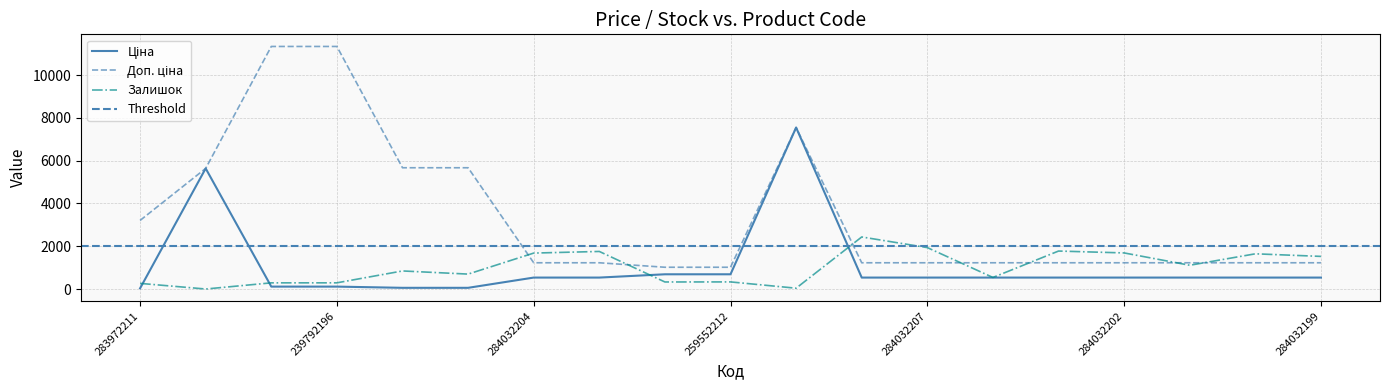

Reading left to right, extract all data points from this chart.

Ціна: 283972211=32.0	10832185=5636.0	239792197=113.3	239792196=113.3	239752197=56.7	239752196=56.7	284032204=535.4	284032203=535.4	259552213=689.1	259552212=689.1	284392211=7545.9	284032208=535.4	284032207=535.4	284032206=535.4	284032205=535.4	284032202=535.4	284032201=535.4	284032200=535.4	284032199=535.4
Доп. ціна: 283972211=3205.0	10832185=5636.0	239792197=11334.0	239792196=11334.0	239752197=5667.0	239752196=5667.0	284032204=1227.2	284032203=1227.2	259552213=1017.8	259552212=1017.8	284392211=7545.9	284032208=1227.2	284032207=1227.2	284032206=1227.2	284032205=1227.2	284032202=1227.2	284032201=1227.2	284032200=1227.2	284032199=1227.2
Залишок: 283972211=264.0	10832185=1.0	239792197=289.0	239792196=290.0	239752197=845.0	239752196=698.0	284032204=1680.0	284032203=1756.0	259552213=330.0	259552212=333.0	284392211=39.0	284032208=2433.0	284032207=1936.0	284032206=541.0	284032205=1775.0	284032202=1687.0	284032201=1111.0	284032200=1646.0	284032199=1525.0